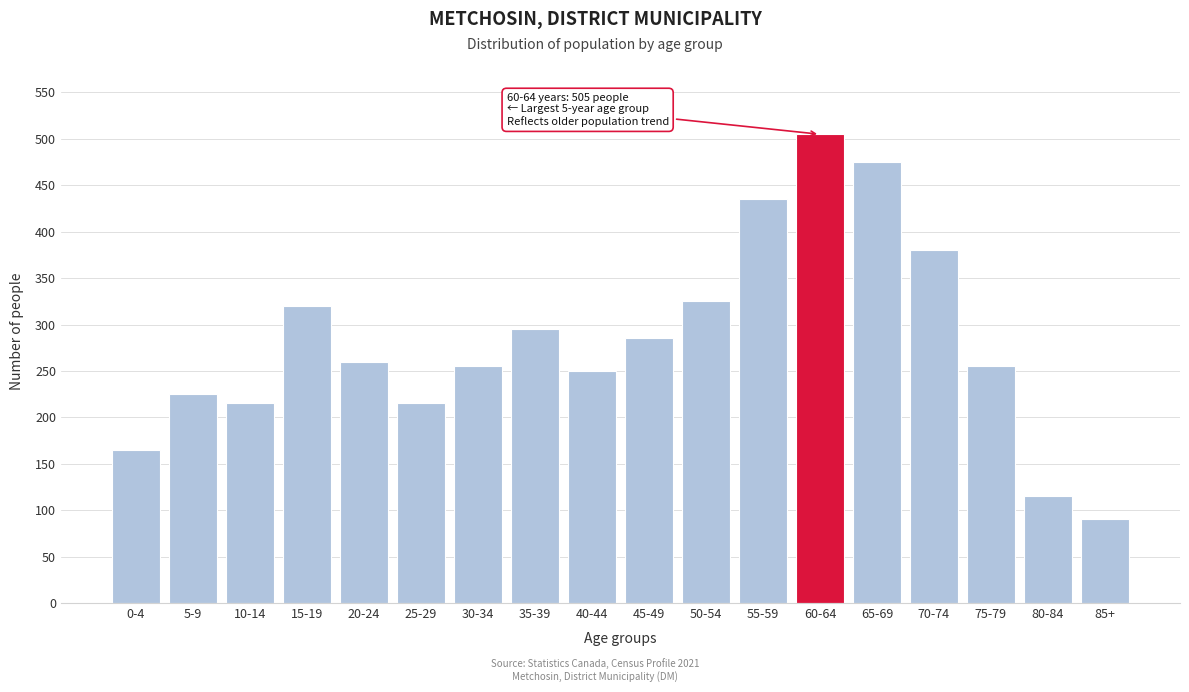

Reading left to right, extract all data points from this chart.

165	225	215	320	260	215	255	295	250	285	325	435	505	475	380	255	115	90